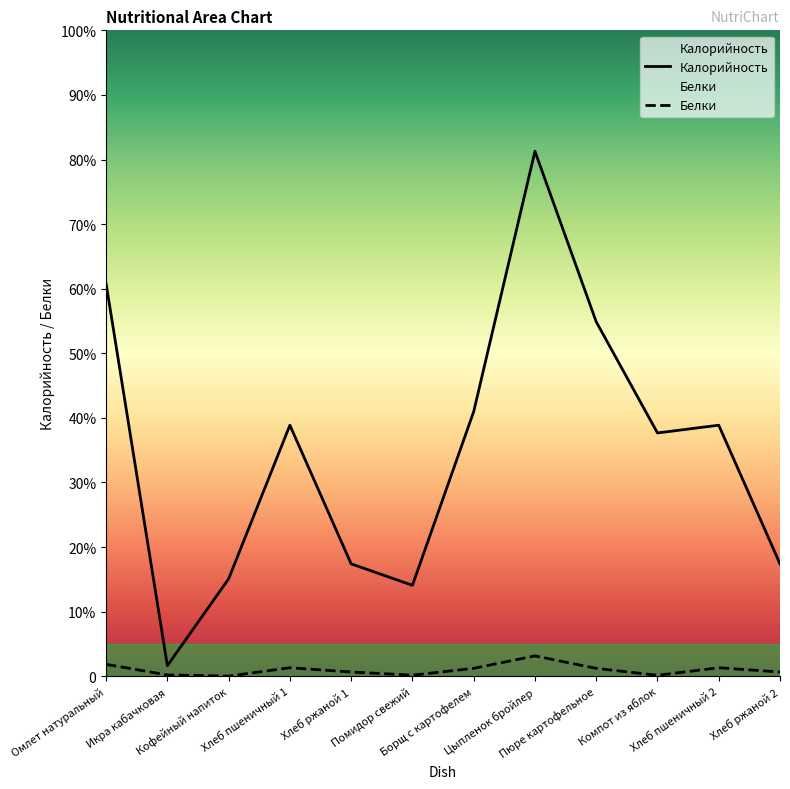

At which category does Белки reach its first local peak?

Хлеб пшеничный 1